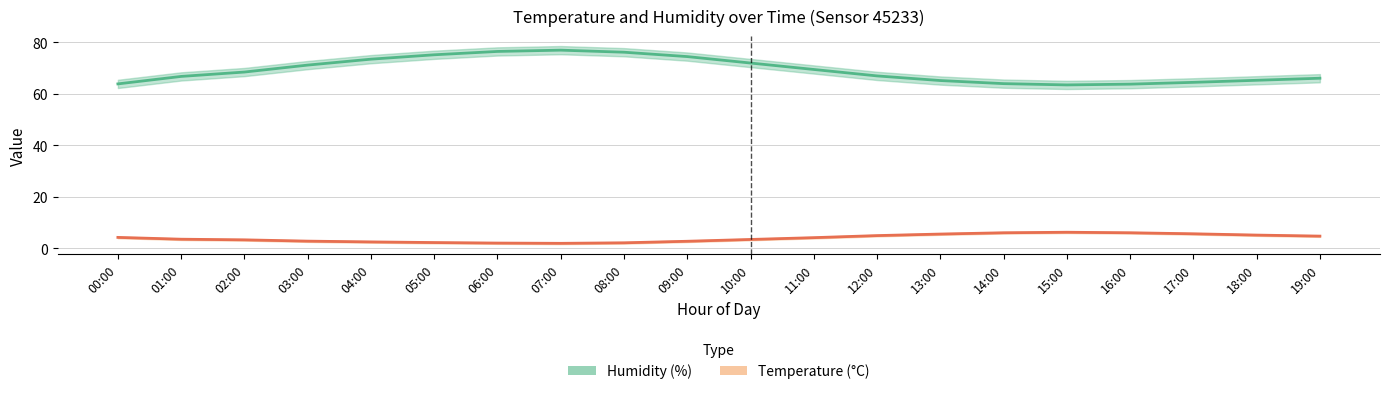

Is the value of Humidity (%) at 08:00 greater than the value of Temperature (°C) at 14:00?

Yes